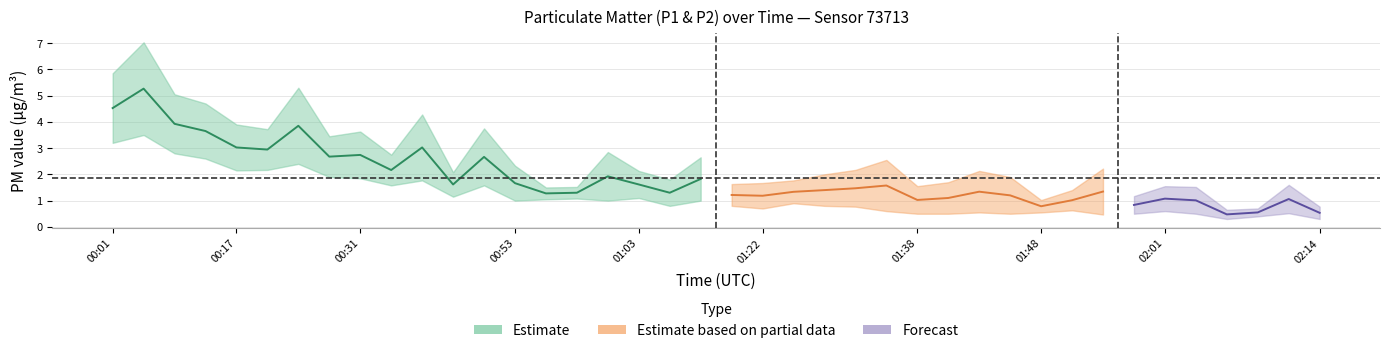

Reading left to right, list all the values displayed in this chart.

P1: 5.8	7.0	5.0	4.7	3.9	3.7	5.3	3.5	3.6	2.8	4.3	2.1	3.8	2.3	1.5	1.5	2.9	2.1	1.8	2.6	1.6	1.7	1.8	2.0	2.2	2.5	1.6	1.7	2.1	1.9	1.0	1.4	2.2	1.2	1.6	1.5	0.7	0.7	1.6	0.8
P2: 3.2	3.5	2.8	2.6	2.1	2.2	2.4	1.9	1.9	1.6	1.8	1.1	1.6	1.0	1.1	1.1	1.0	1.1	0.8	1.0	0.8	0.7	0.9	0.8	0.8	0.6	0.5	0.5	0.6	0.5	0.6	0.6	0.5	0.5	0.6	0.5	0.3	0.4	0.5	0.3